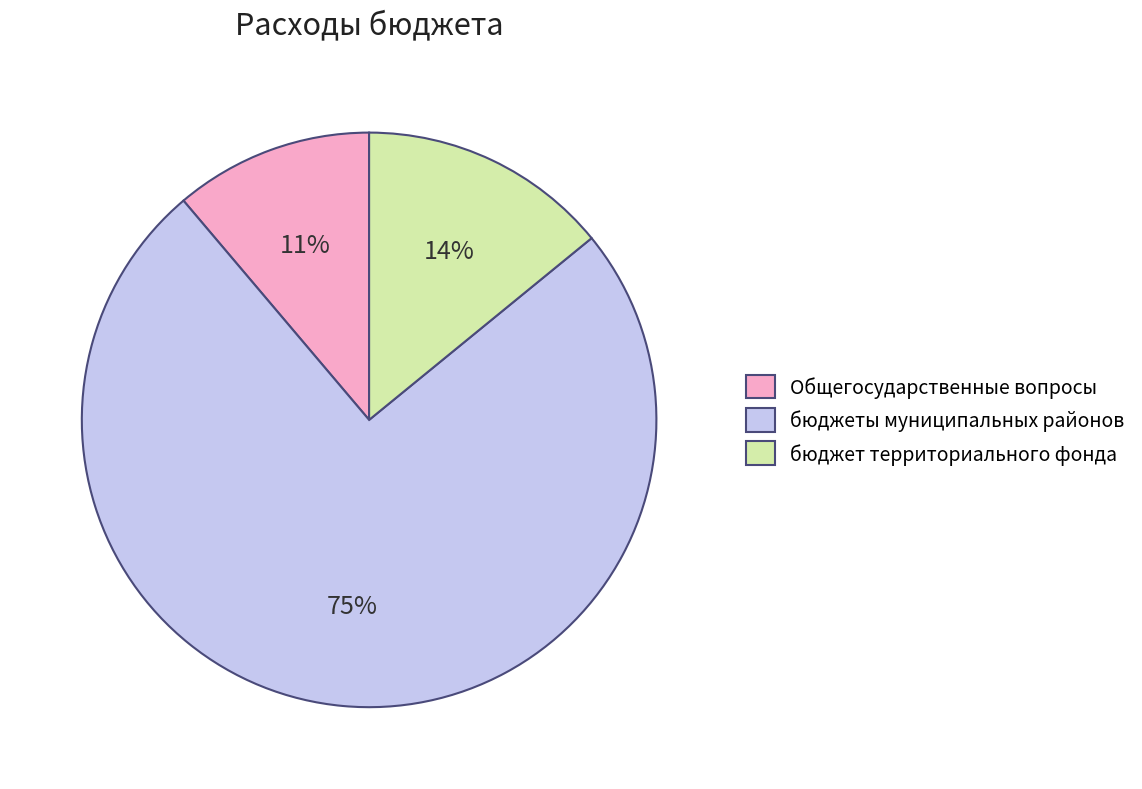

Combined, do бюджеты муниципальных районов and Общегосударственные вопросы account for over 50%?

Yes